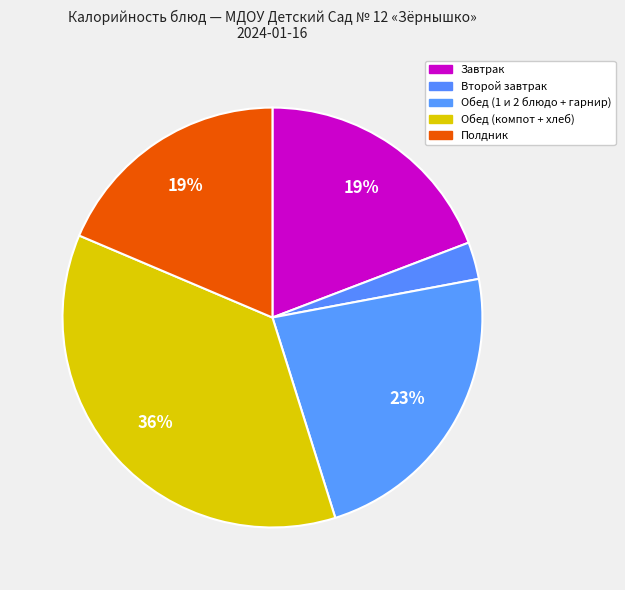

How many slices are in this pie chart?

5